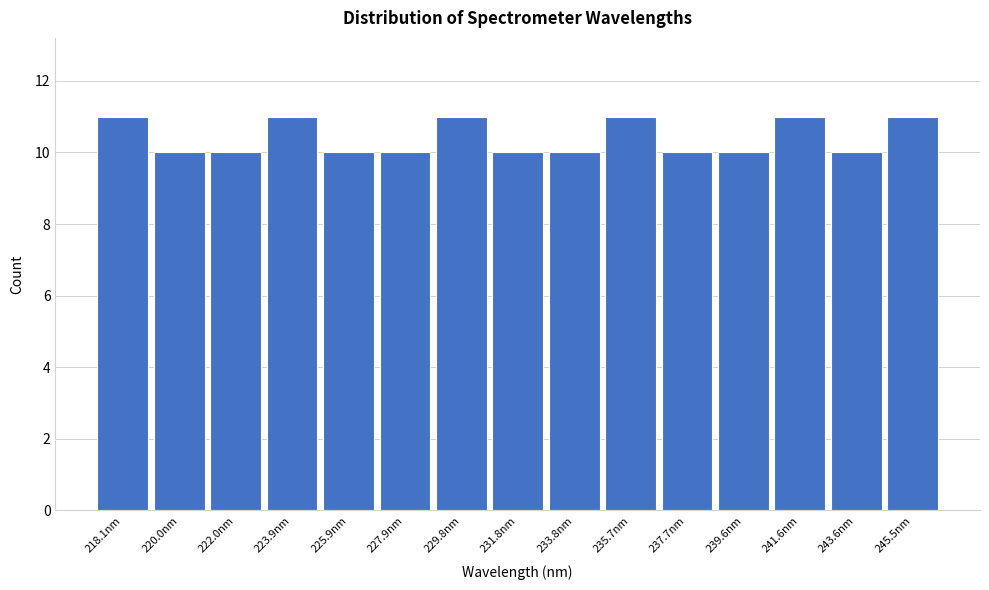

Reading right to left, list all the values displayed in this chart.

11	10	11	10	10	11	10	10	11	10	10	11	10	10	11